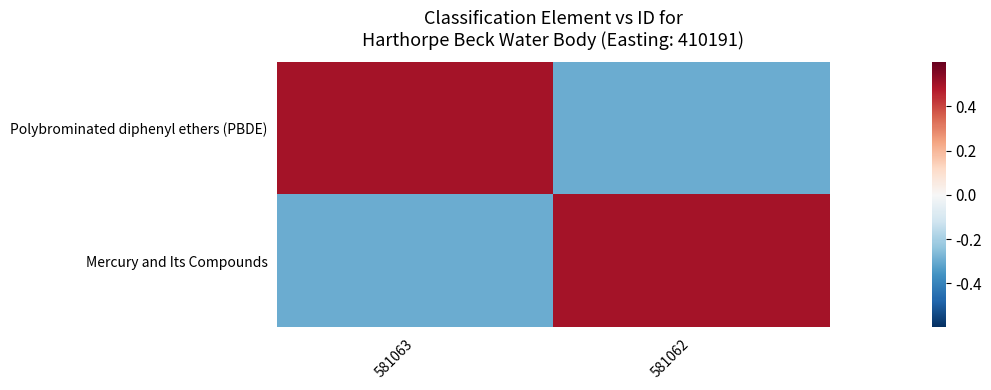

Which series changed the most between 581063 and 581062?

Polybrominated diphenyl ethers (PBDE)